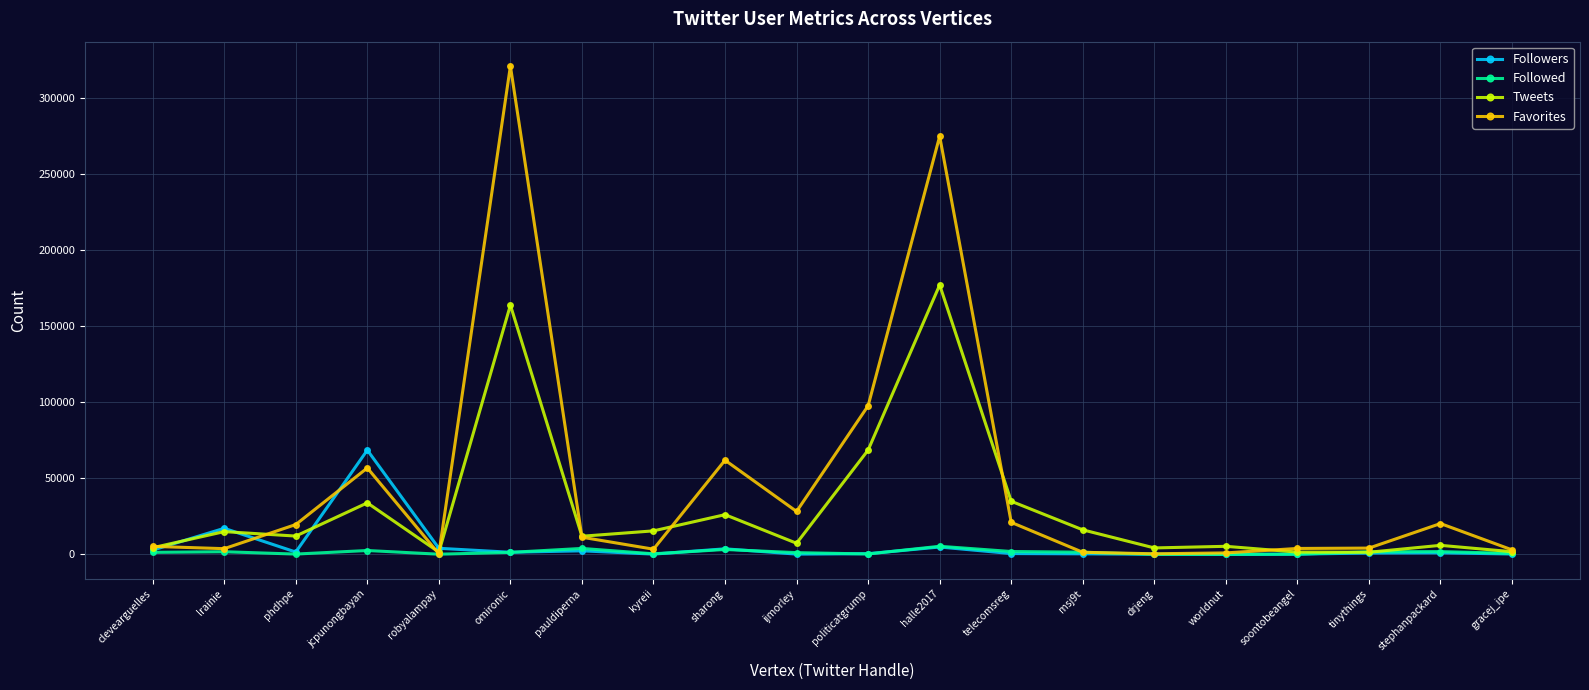

What is the label of the 9th point from the right?

halle2017